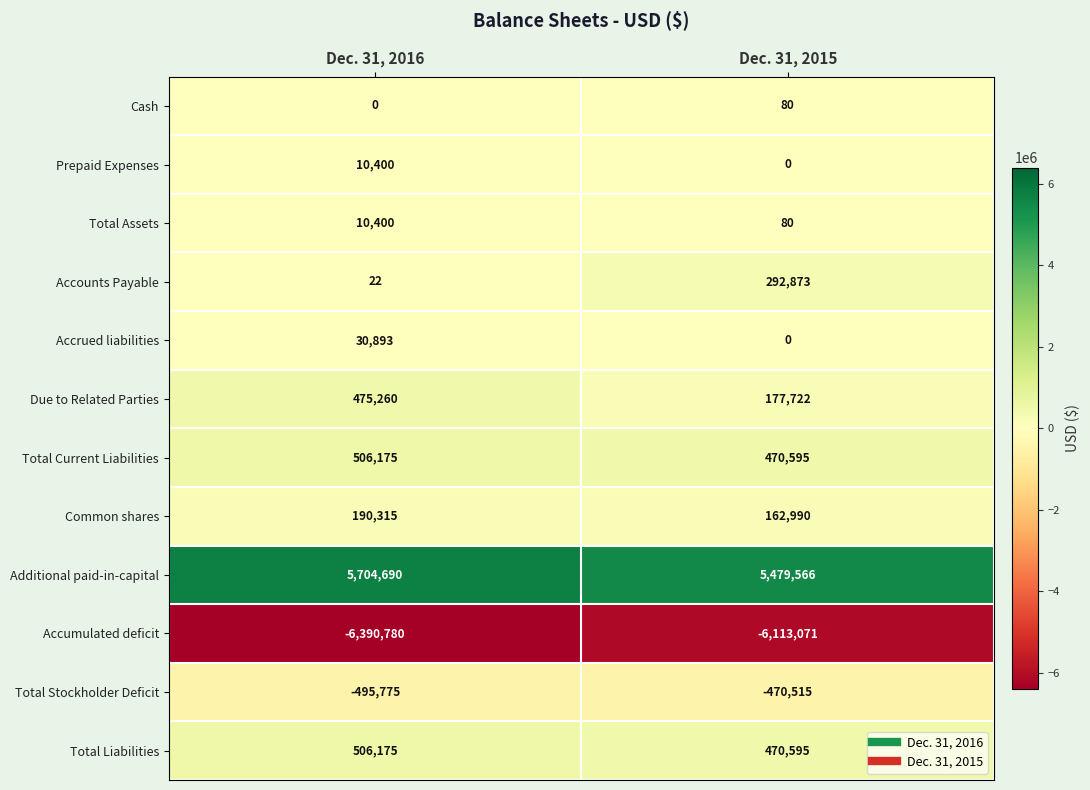

What is the difference between the maximum and minimum values in the Prepaid Expenses series?

10400